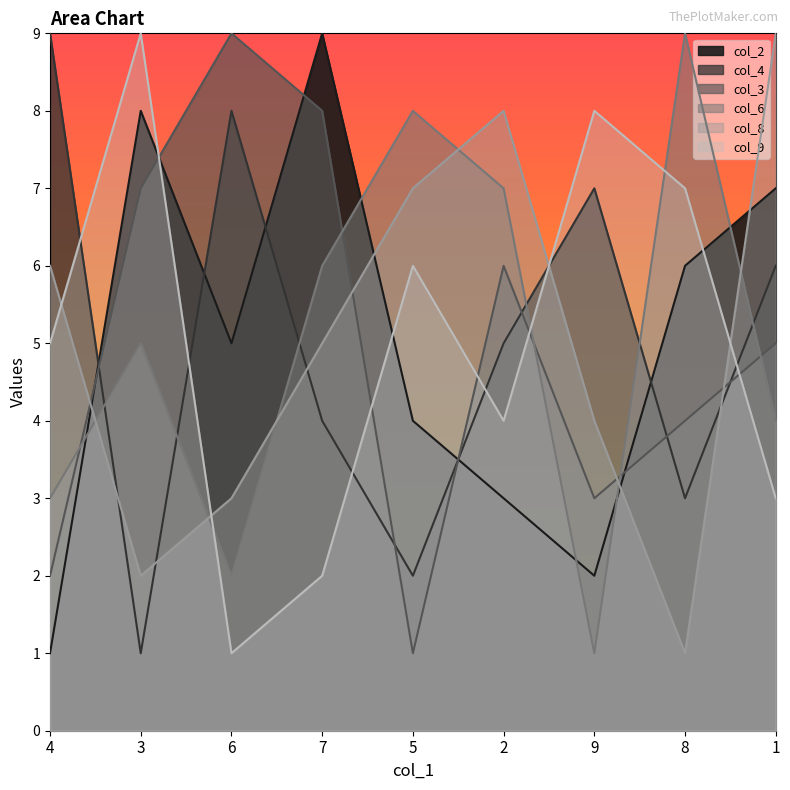

In col_3, how many points are higher than both neighbors (excluding endpoints)?

4